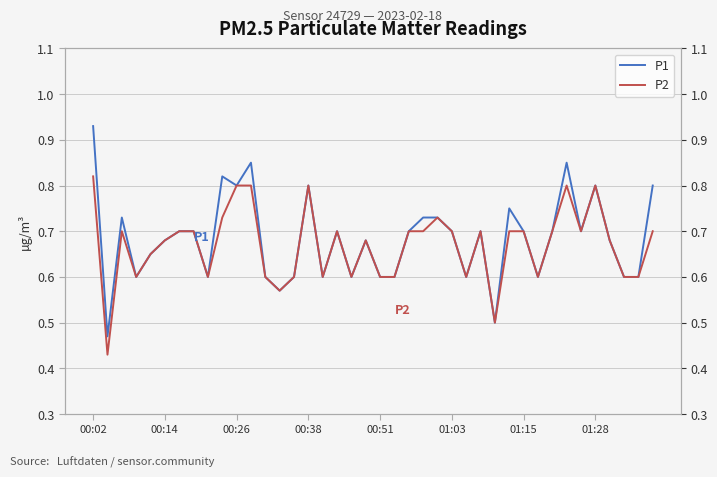

Reading right to left, what are all the values shown in this chart?

P1: 0.8	0.6	0.6	0.7	0.8	0.7	0.8	0.7	0.6	0.7	0.8	0.5	0.7	0.6	0.7	0.7	0.7	0.7	0.6	0.6	0.7	0.6	0.7	0.6	0.8	0.6	0.6	0.6	0.8	0.8	0.8	0.6	0.7	0.7	0.7	0.7	0.6	0.7	0.5	0.9
P2: 0.7	0.6	0.6	0.7	0.8	0.7	0.8	0.7	0.6	0.7	0.7	0.5	0.7	0.6	0.7	0.7	0.7	0.7	0.6	0.6	0.7	0.6	0.7	0.6	0.8	0.6	0.6	0.6	0.8	0.8	0.7	0.6	0.7	0.7	0.7	0.7	0.6	0.7	0.4	0.8